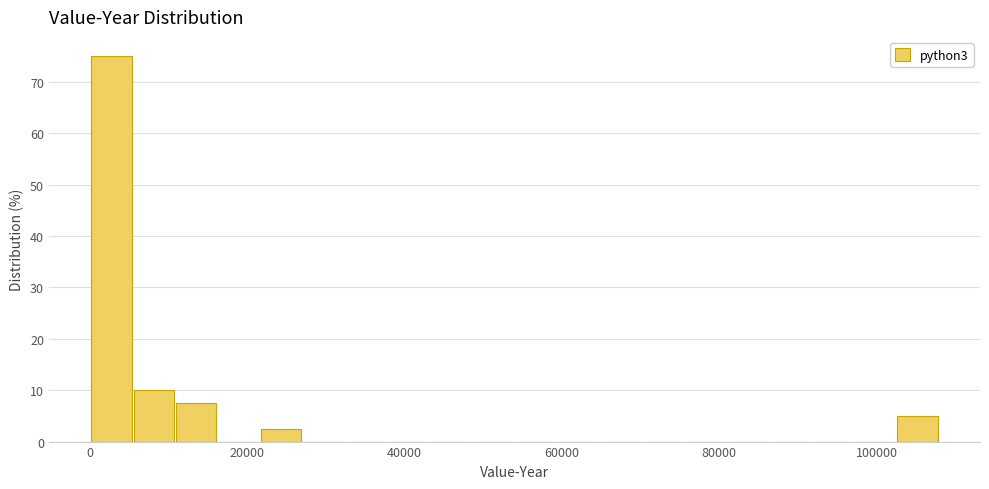

Around what value on the x-axis is the tallest bar? Give the approximate position of its centre, as read against the axis.

2000